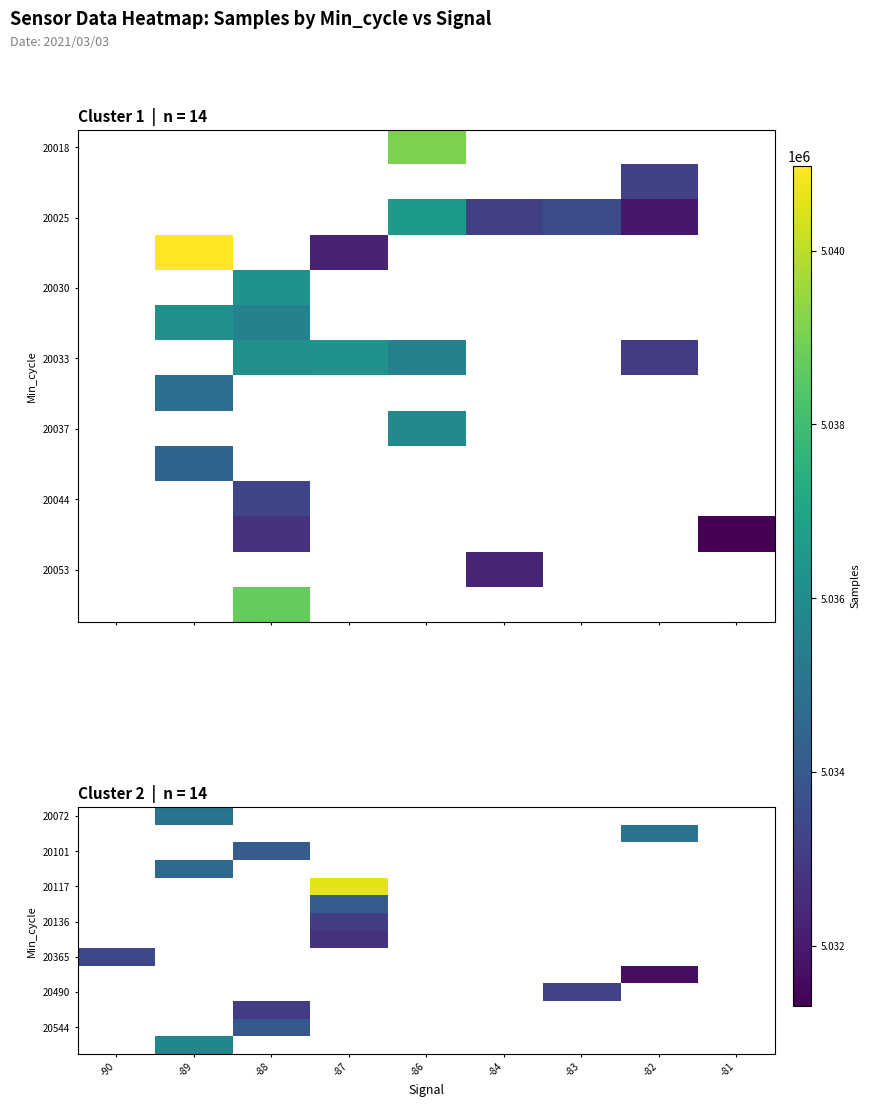

What is the smallest value displayed?

5031684.0